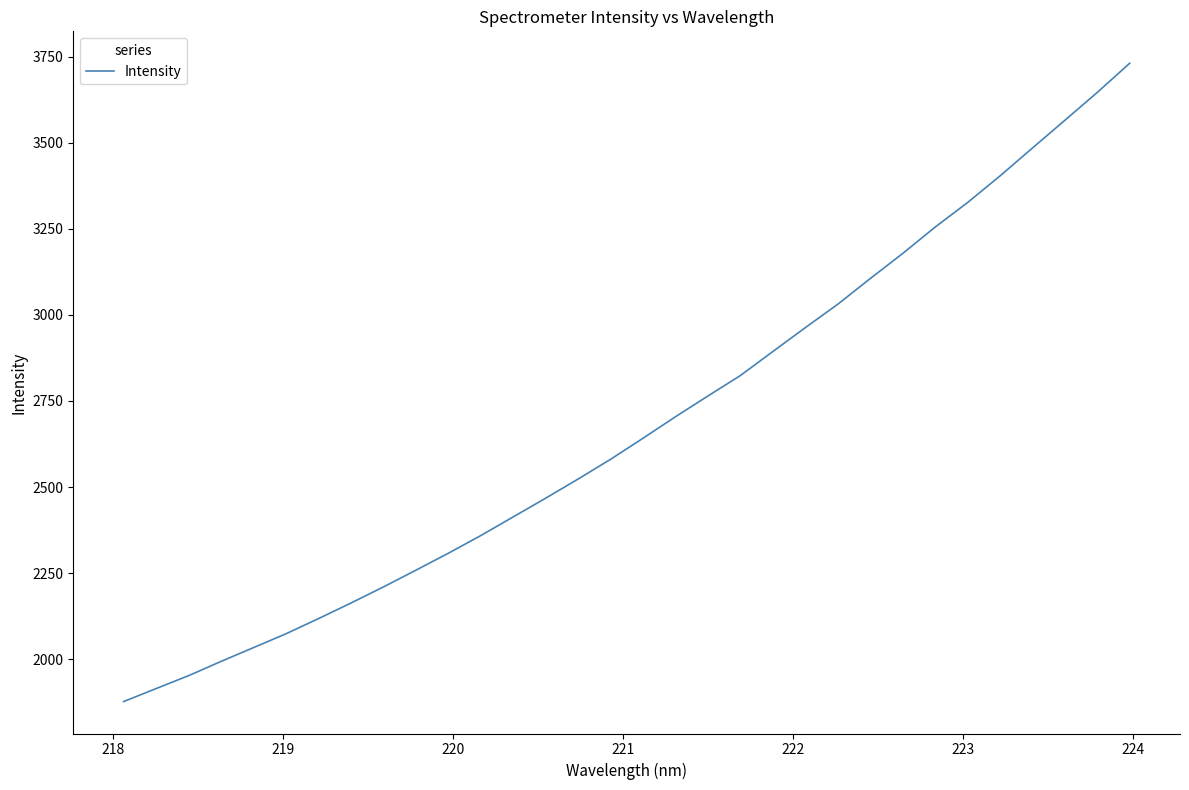

What is the difference between the maximum and minimum values?

1853.8